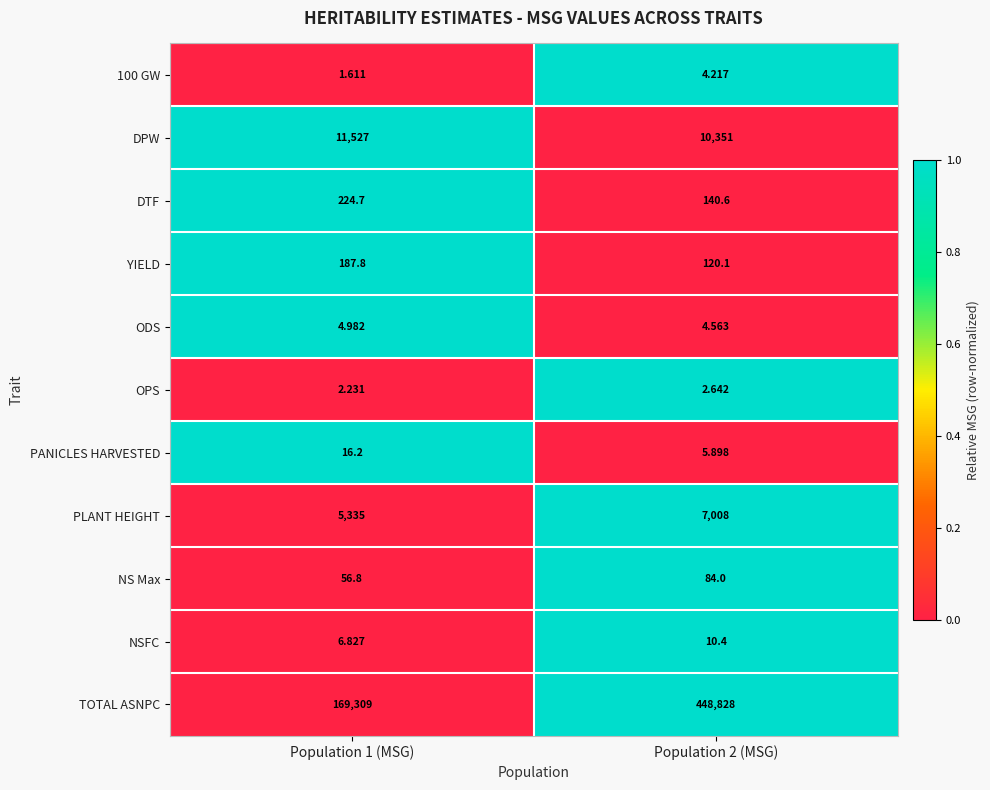

Which series has the largest total across all categories?

TOTAL ASNPC